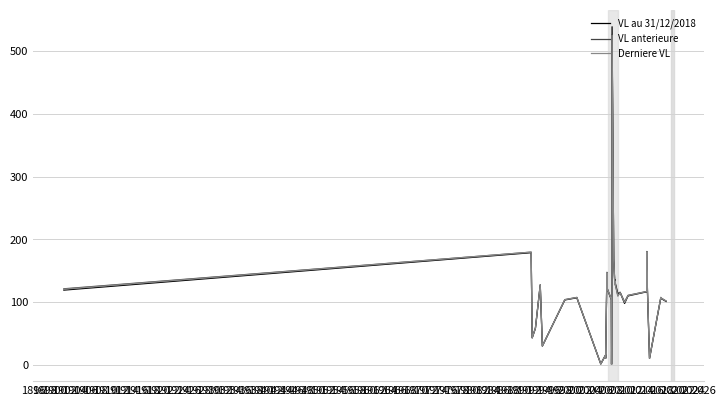

How many values in the VL anterieure series exceed 110?

17